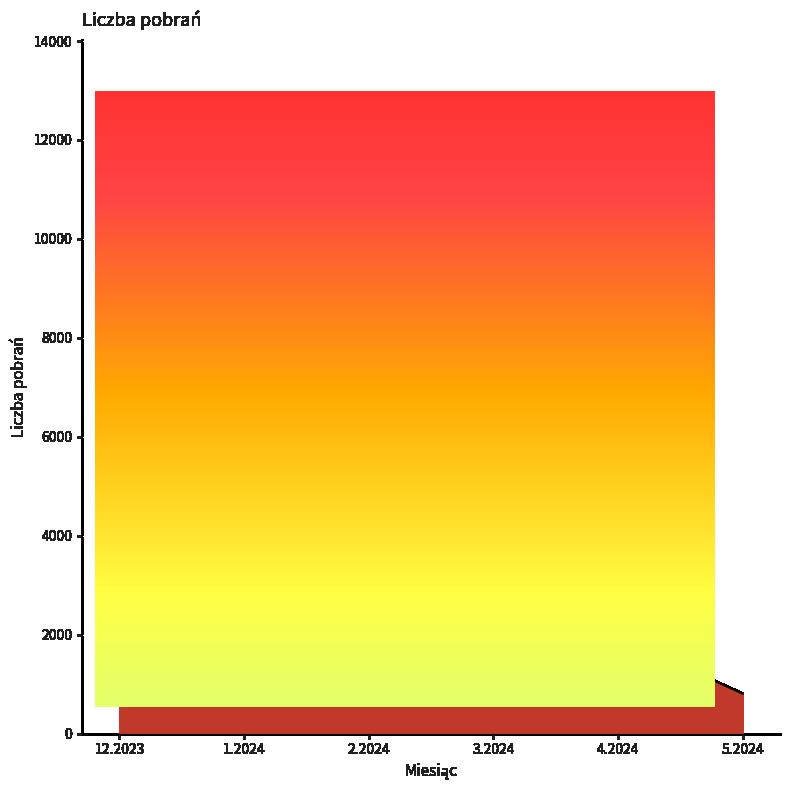

Is it true that the value at 12.2023 is 12200?

True